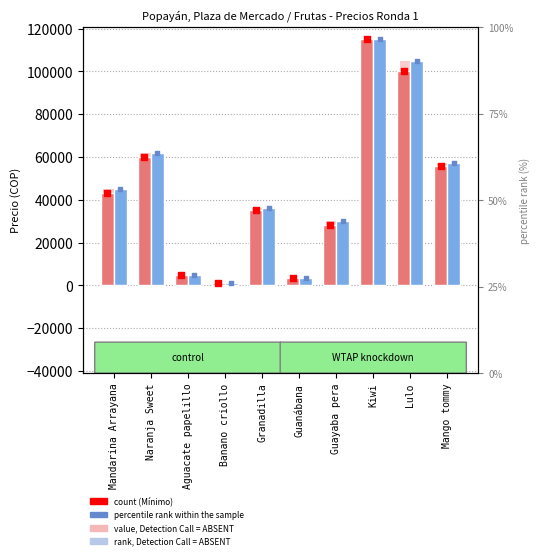

At how many categories does at least one series exceed 77099?

2